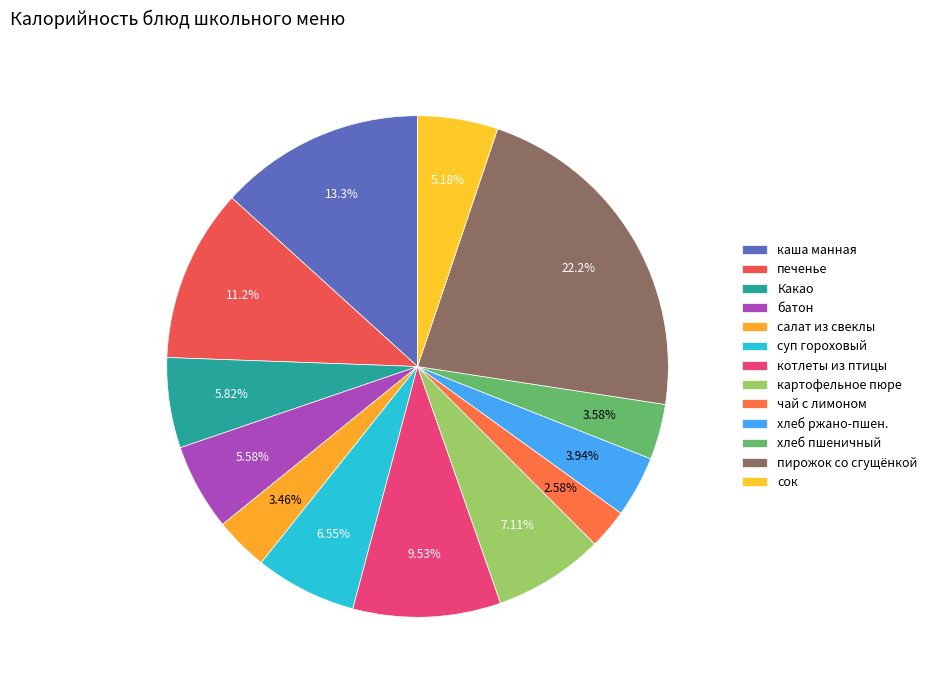

Which category has the biggest portion of the pie?

пирожок с вареным сгущенным молоком